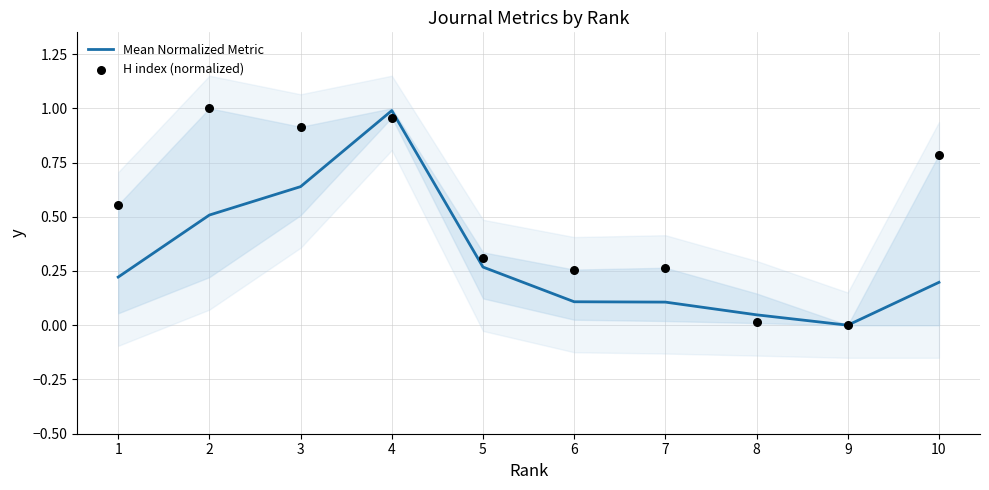

Which series has the largest total across all categories?

H index (normalized)